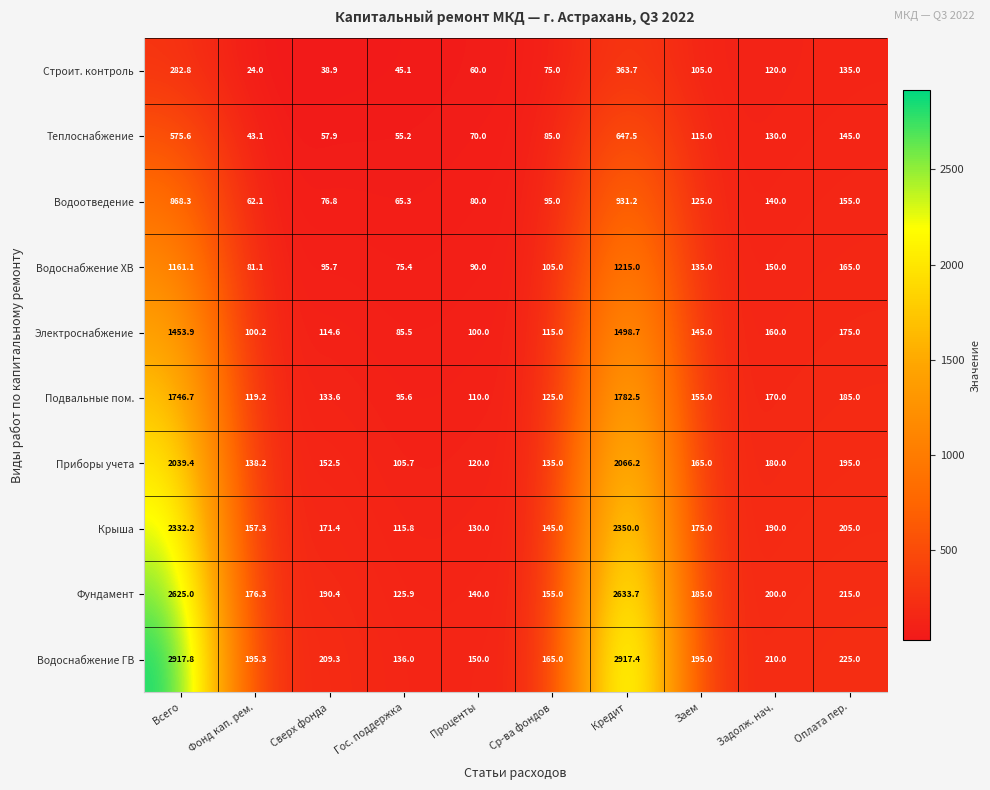

True or false: Фундамент has a value of 60.7 at Сверх фонда.

False